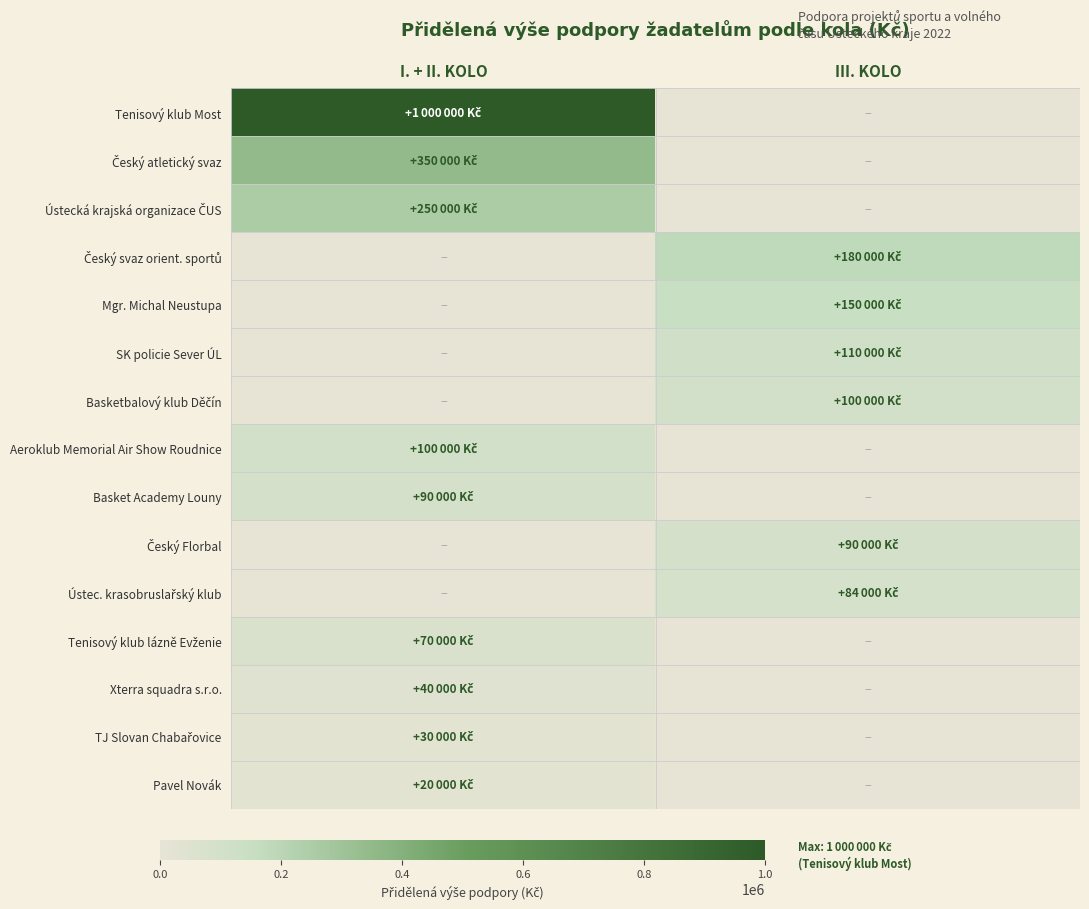

At how many categories does at least one series exceed 106662?

2